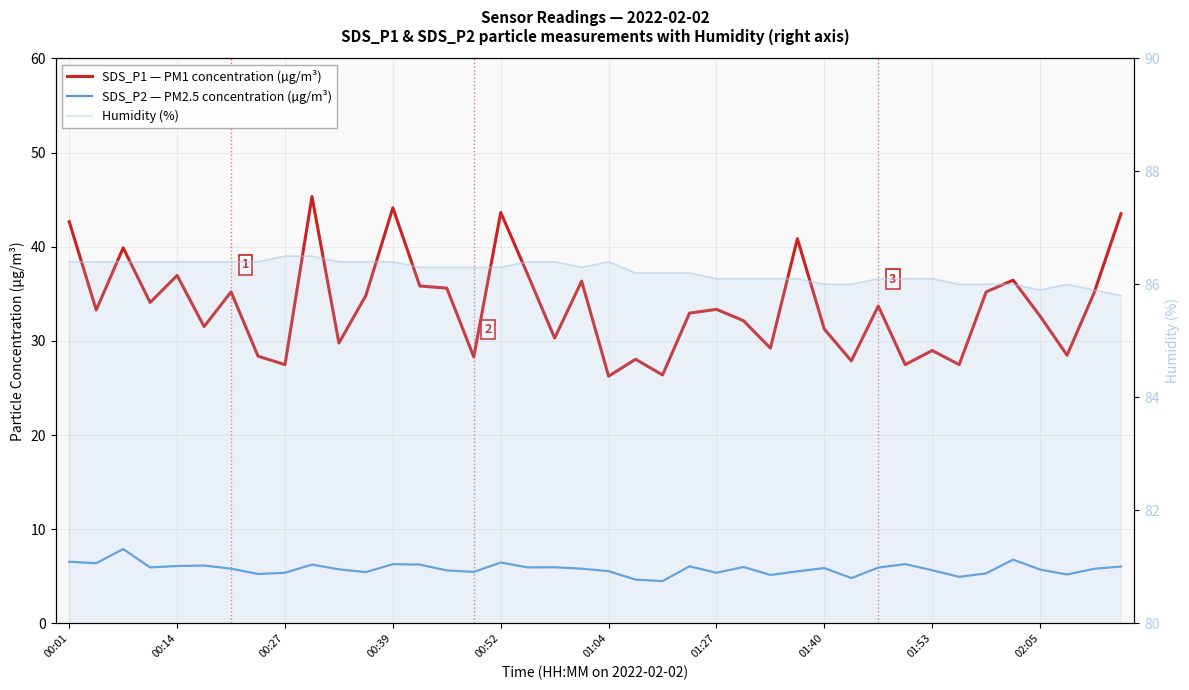

Is the value of Humidity (%) at 38 greater than the value of SDS_P2 — PM2.5 concentration (µg/m³) at 01:27?

Yes